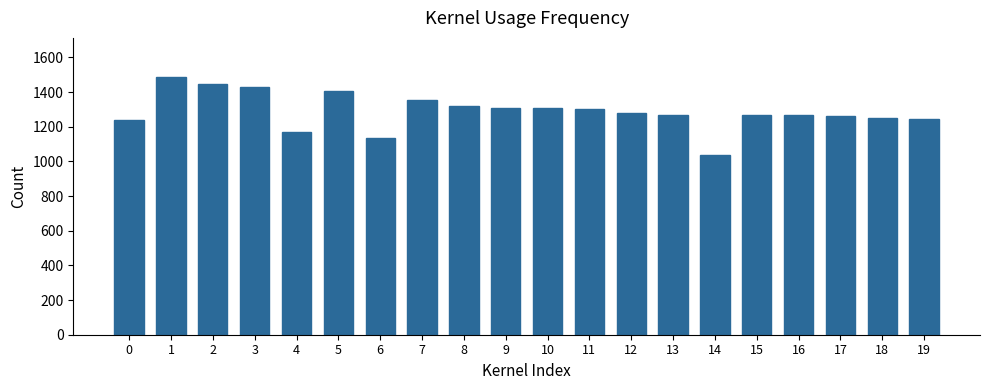

How many series are shown in this chart?

1